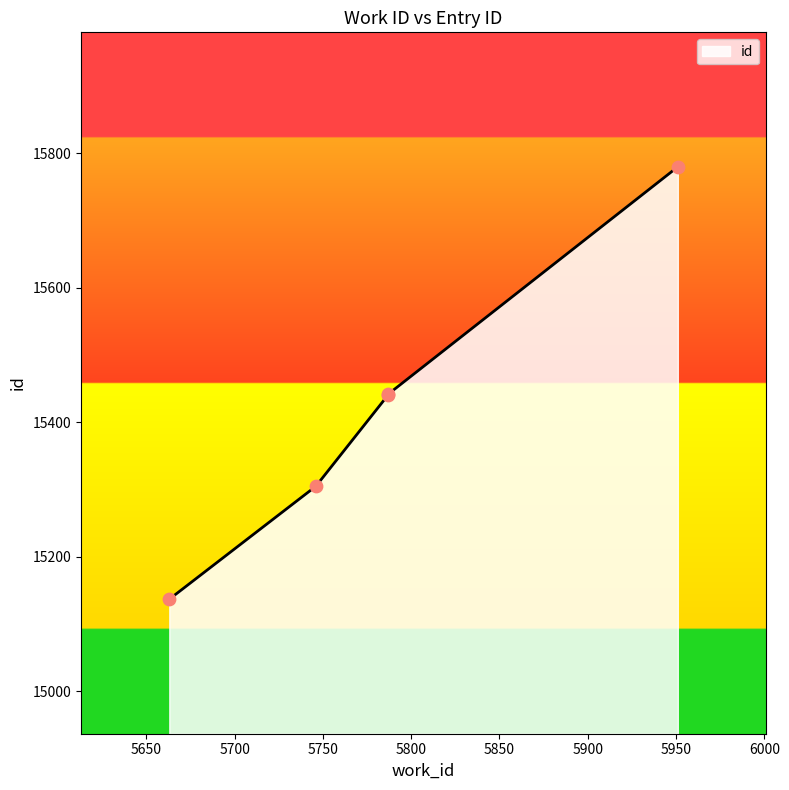

Which has a higher value, 5663 or 5787?

5787